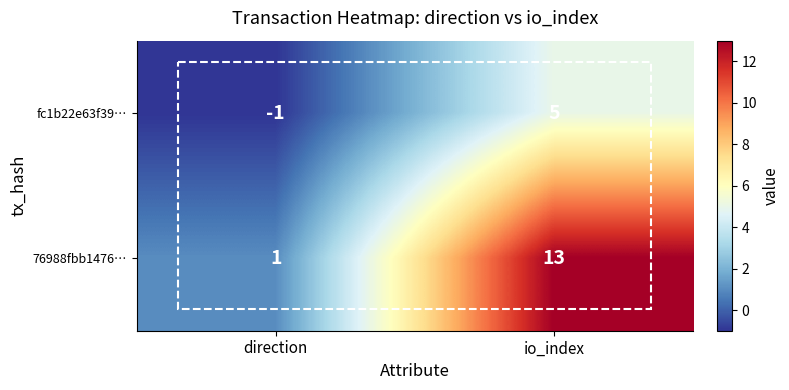

Rank the series by their average value, from highest to lowest.

76988fbb1476…, fc1b22e63f39…